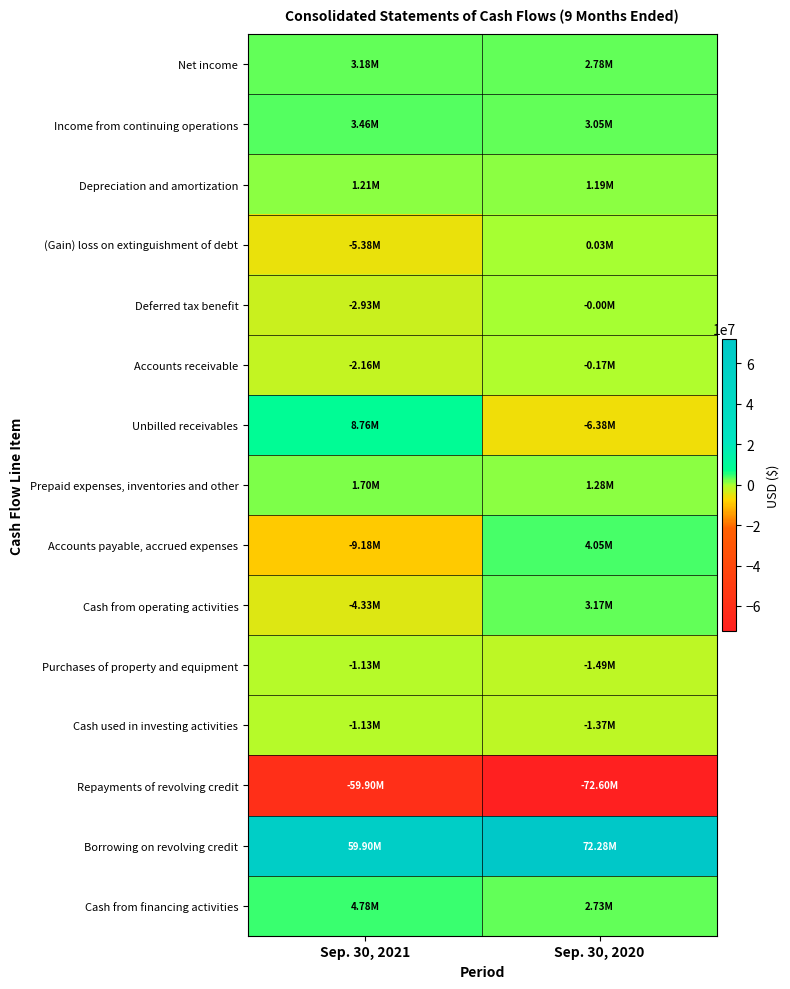

Rank the series by their maximum value, from lowest to highest.

Repayments of revolving credit, Purchases of property and equipment, Cash used in investing activities, Accounts receivable, Deferred tax benefit, (Gain) loss on extinguishment of debt, Depreciation and amortization, Prepaid expenses, inventories and other, Cash from operating activities, Net income, Income from continuing operations, Accounts payable, accrued expenses, Cash from financing activities, Unbilled receivables, Borrowing on revolving credit